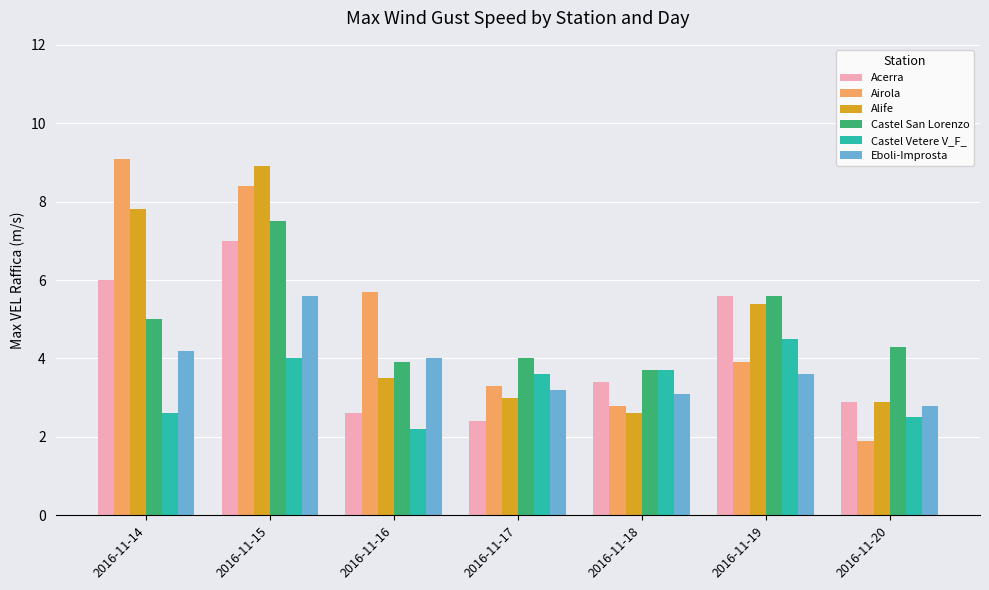

True or false: Airola has a value of 0.5 at 2016-11-20.

False